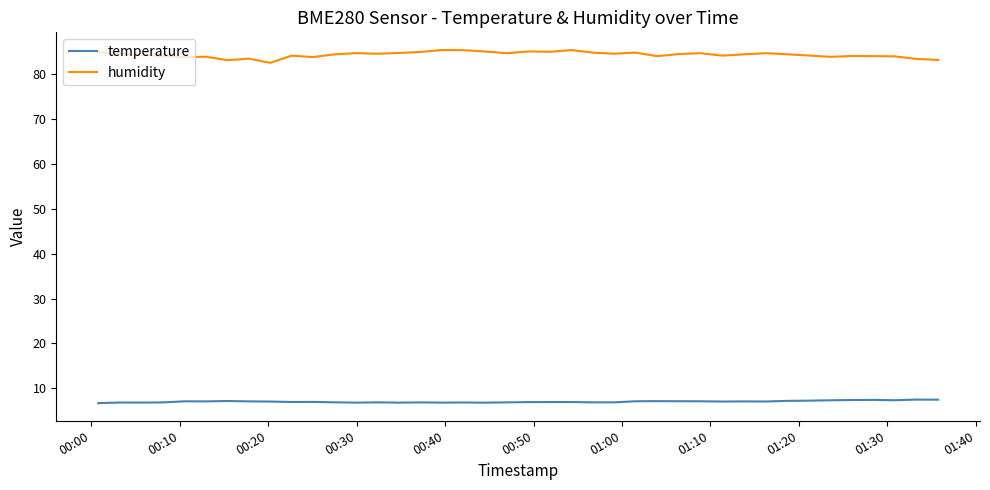

List the series in order of their overall mean, lowest first.

temperature, humidity